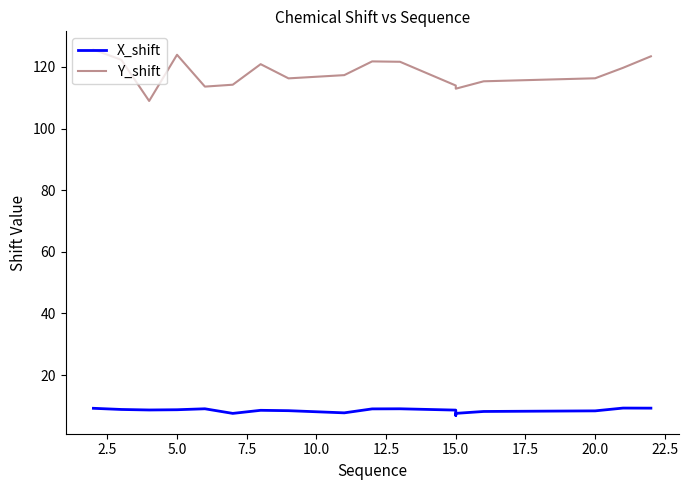

What is the difference between the maximum and second lowest values in the Y_shift series?

12.7